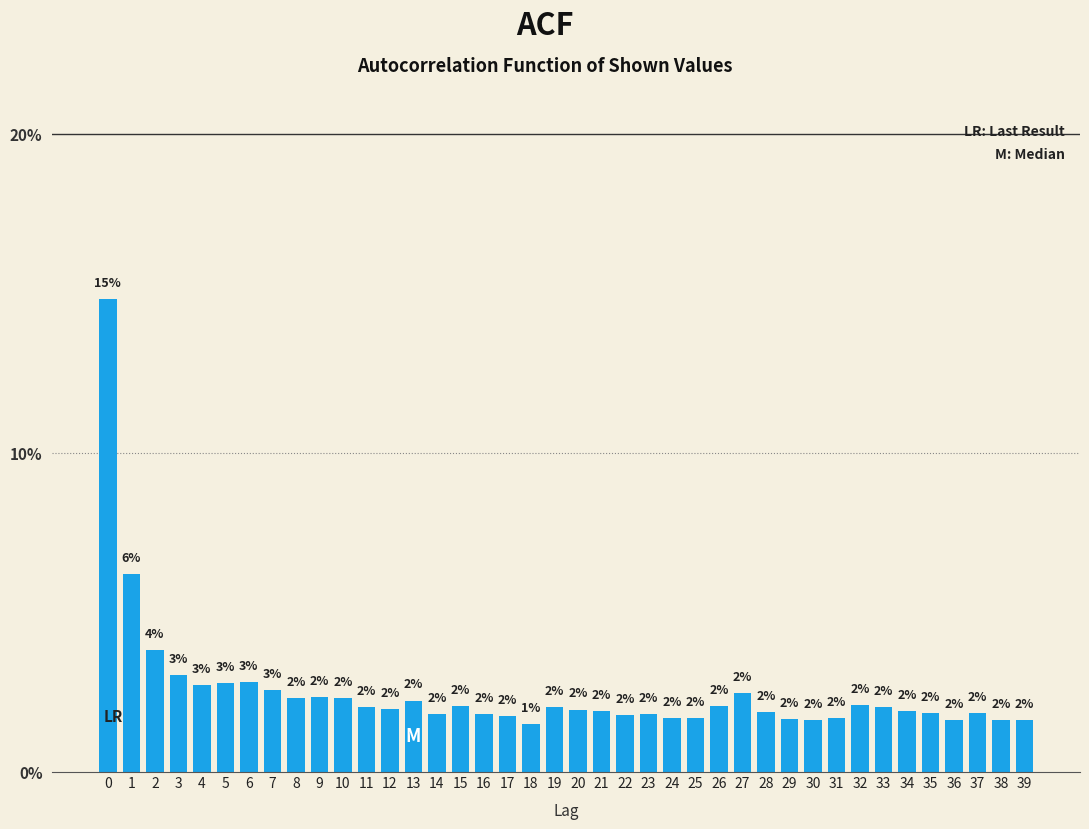

What is the value of the 32nd bar from the left?

1.7